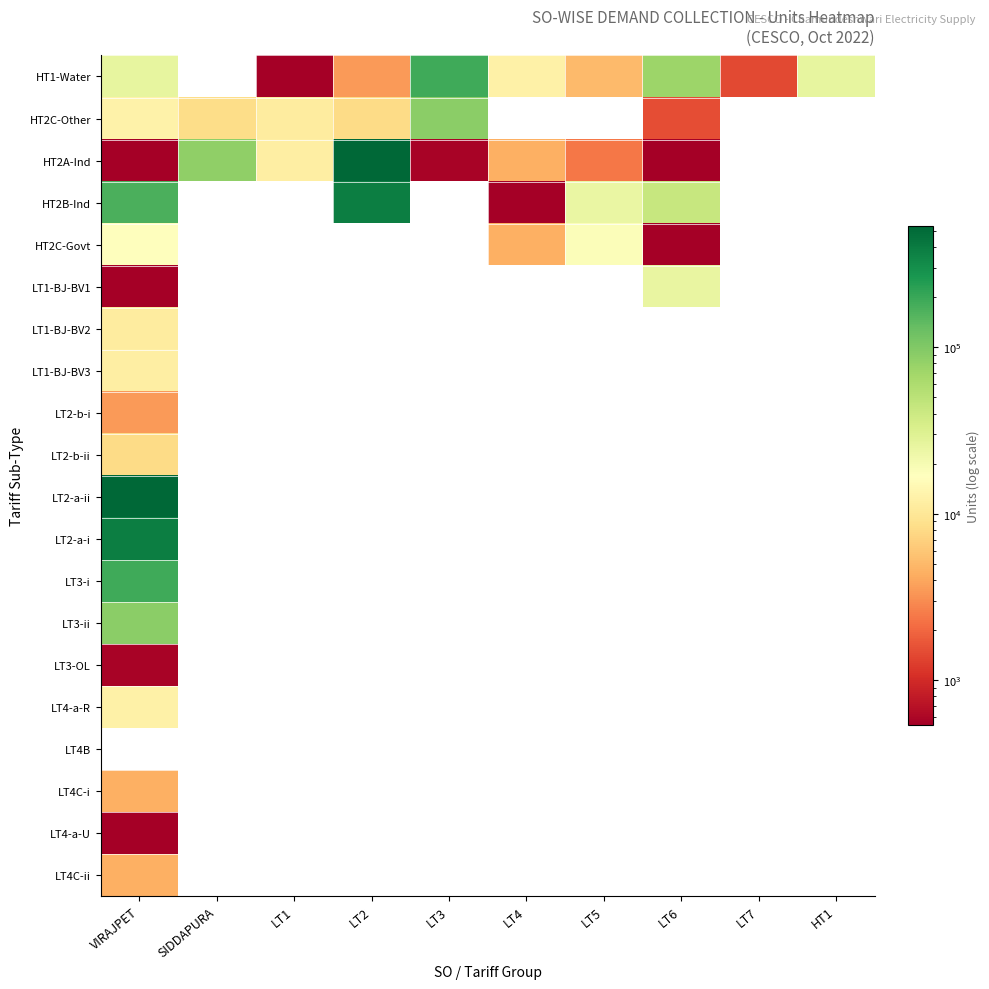

How many distinct data groups are displayed?

20